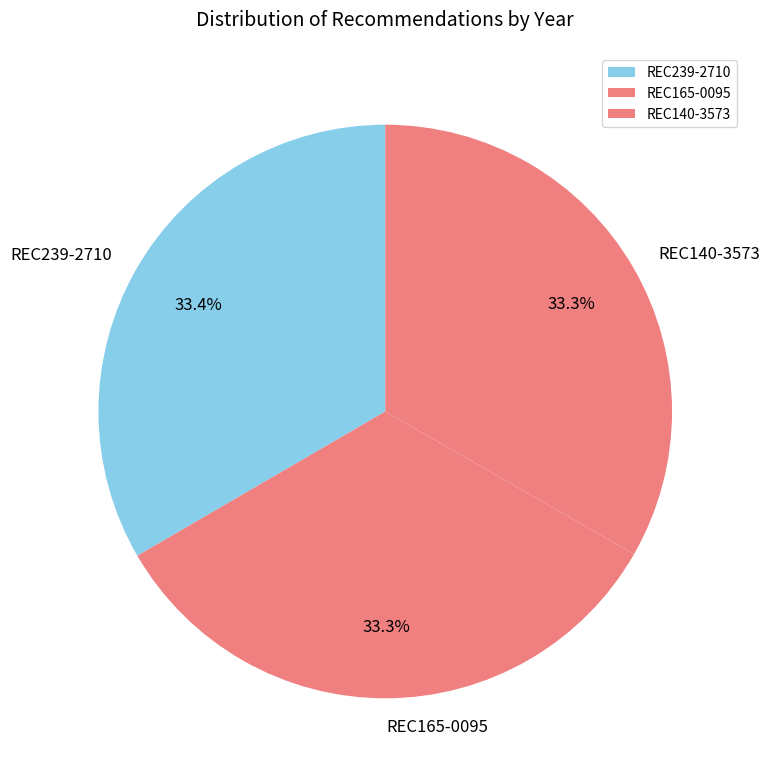

What is the ratio of the value at REC239-2710 to the value at REC165-0095?

1.0